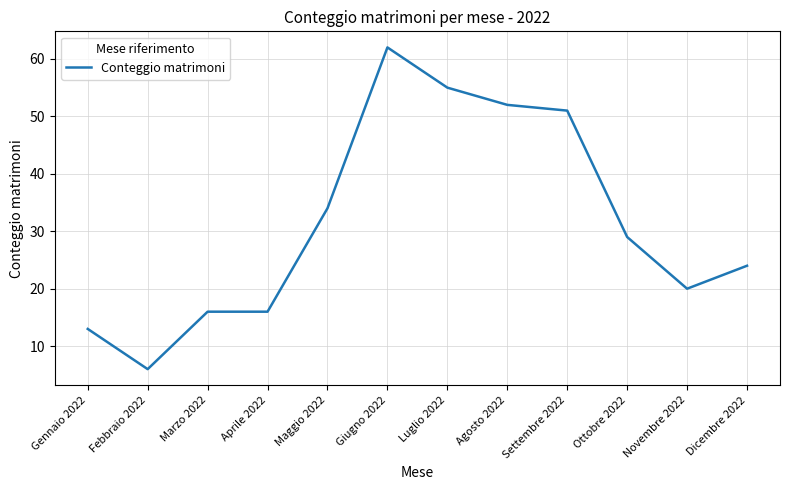

What is the difference between the maximum and second lowest values?

49